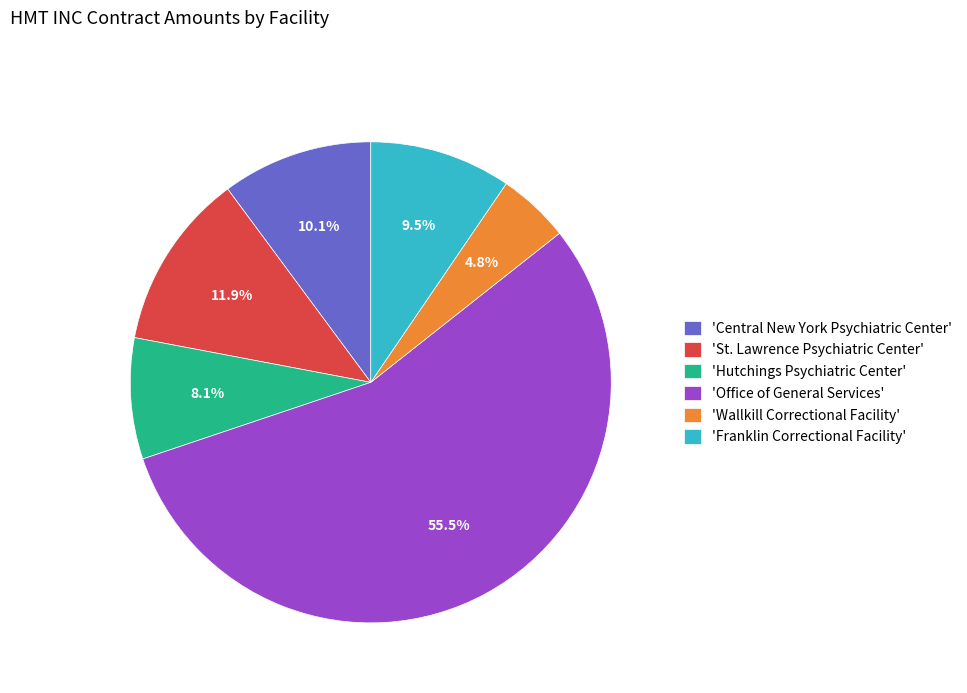

Which slice is the smallest?

'Wallkill Correctional Facility'